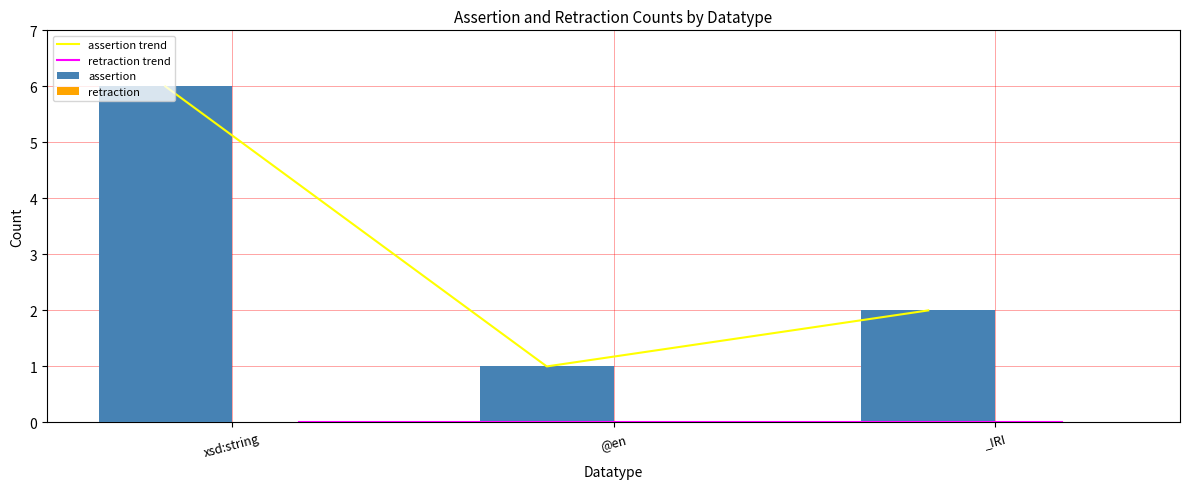

Reading right to left, extract all data points from this chart.

assertion trend: 2	1	6
retraction trend: 0	0	0
assertion: 2	1	6
retraction: 0	0	0